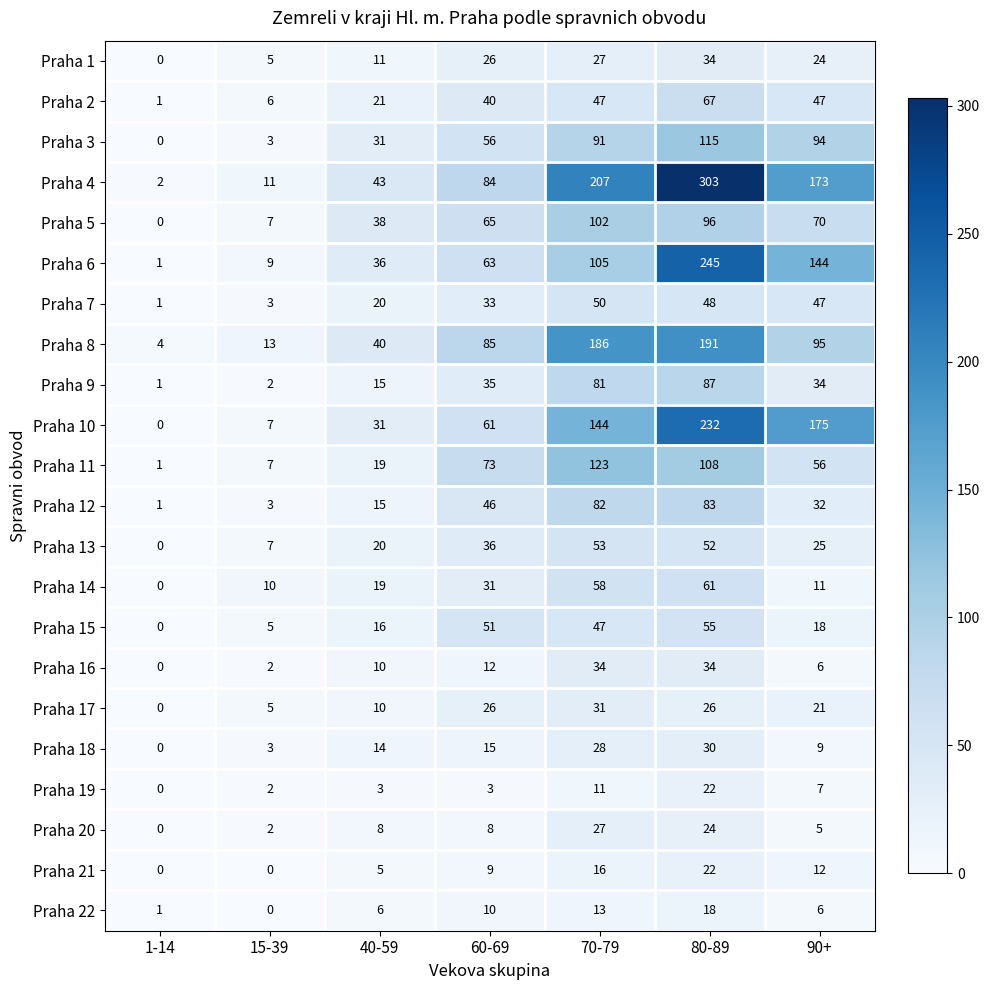

Which category has the lowest value in the Praha 2 series?

1-14